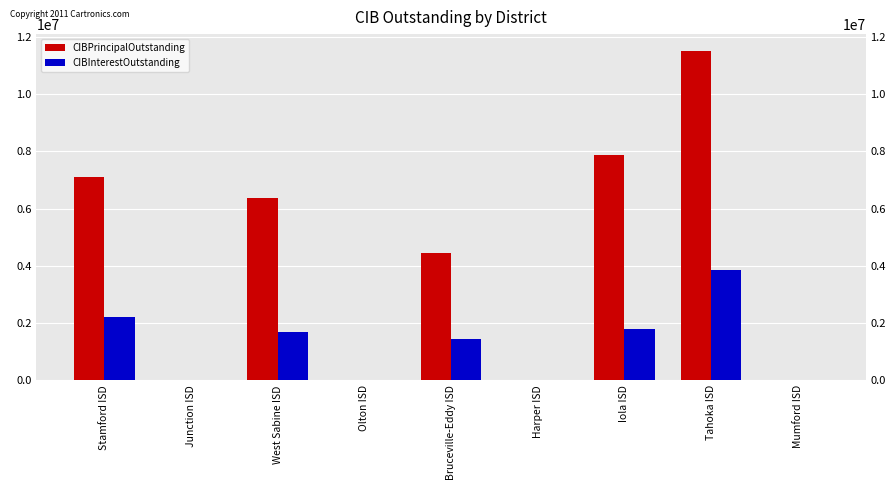

Rank the series at Bruceville-Eddy ISD from highest to lowest value.

CIBPrincipalOutstanding, CIBInterestOutstanding